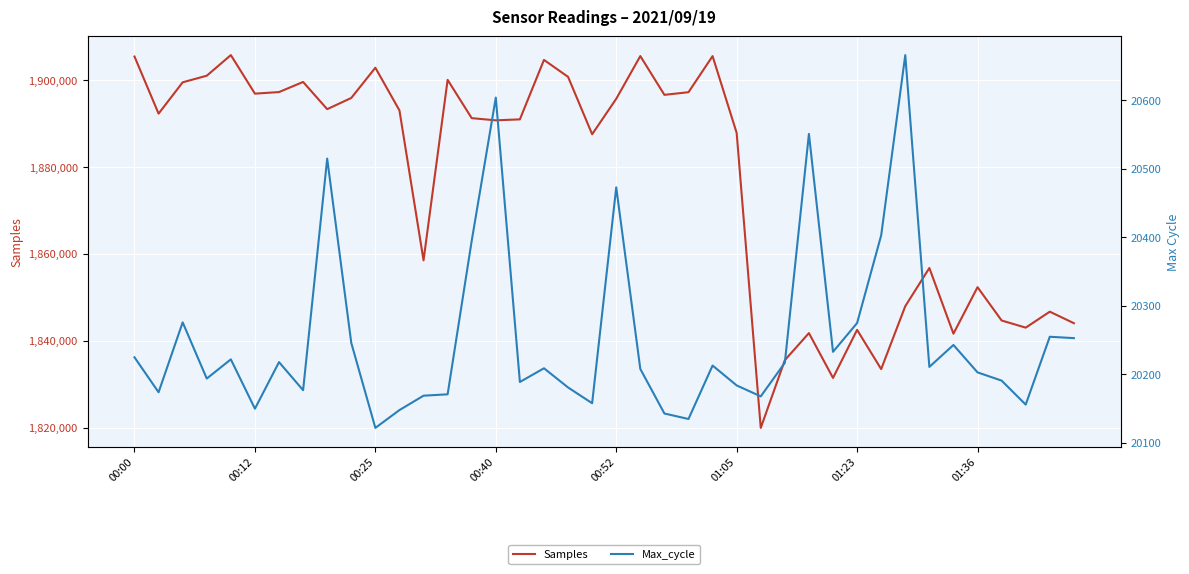

Where does the Max_cycle series first go above 20211?

00:00